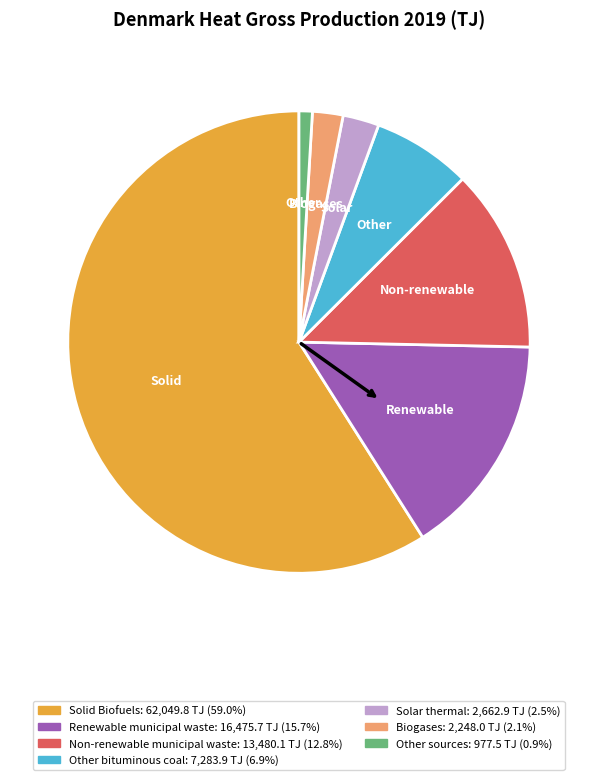

Combined, do Solid Biofuels and Non-renewable municipal waste account for over 50%?

Yes